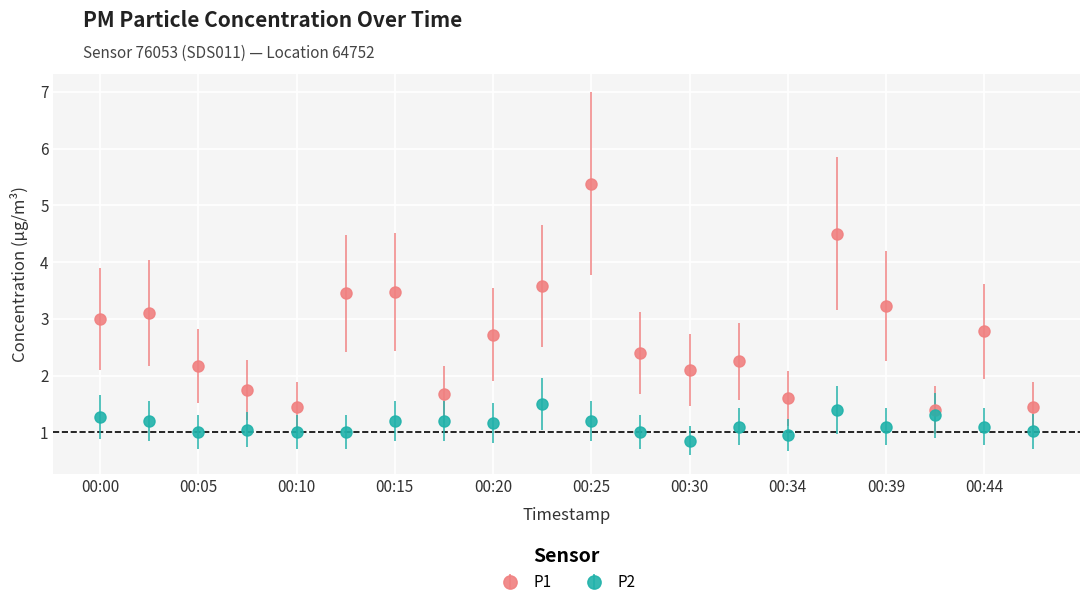

True or false: P2 has more than 0 interior local peaks.

True